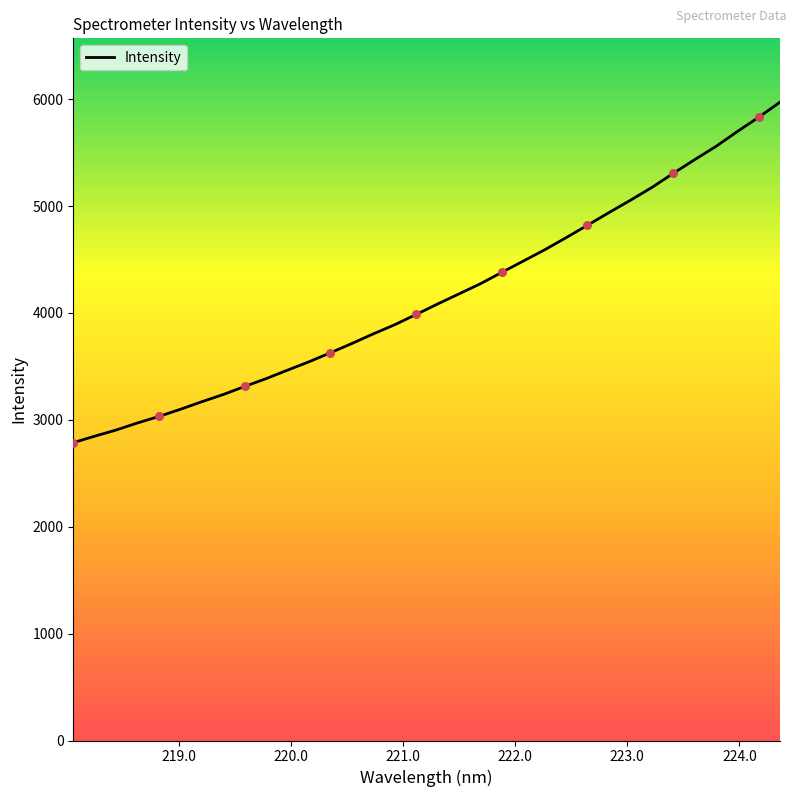

What is the smallest value displayed?

2786.9